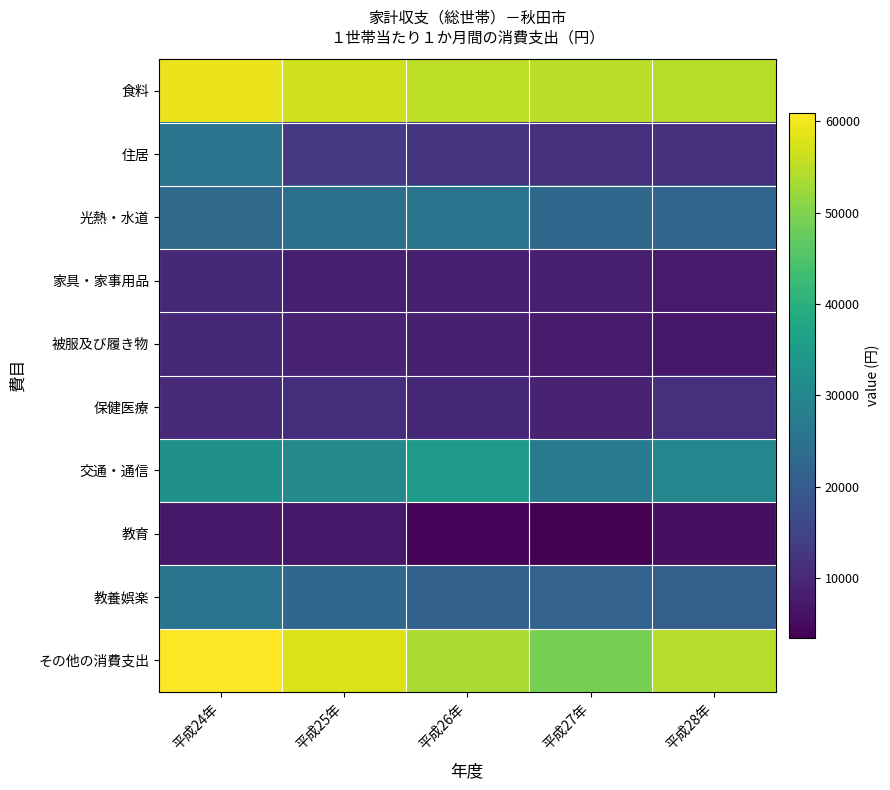

At which category is the sum across all series the highest?

平成24年